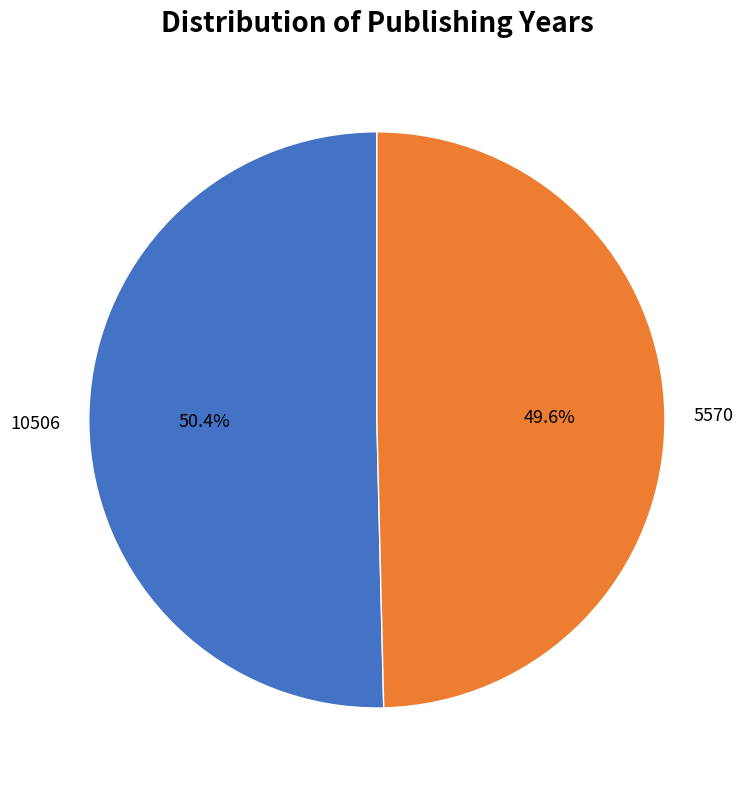

Which slice is the largest?

10506